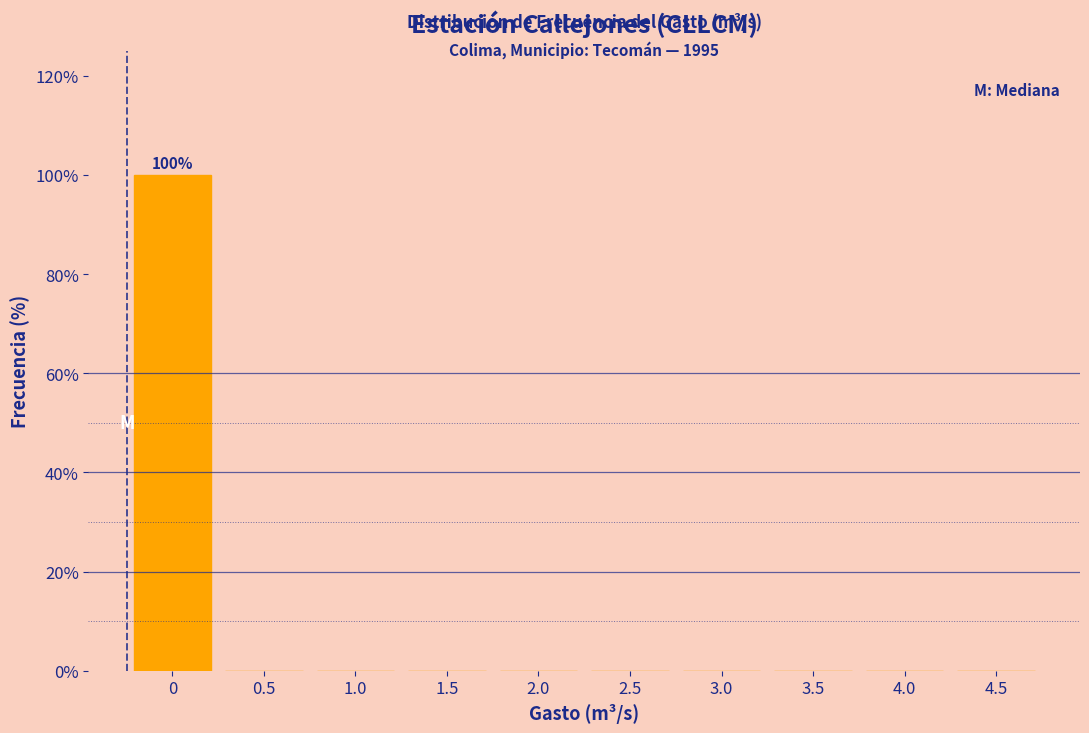

Reading right to left, what are all the values shown in this chart?

4.5=0	4.0=0	3.5=0	3.0=0	2.5=0	2.0=0	1.5=0	1.0=0	0.5=0	0=100